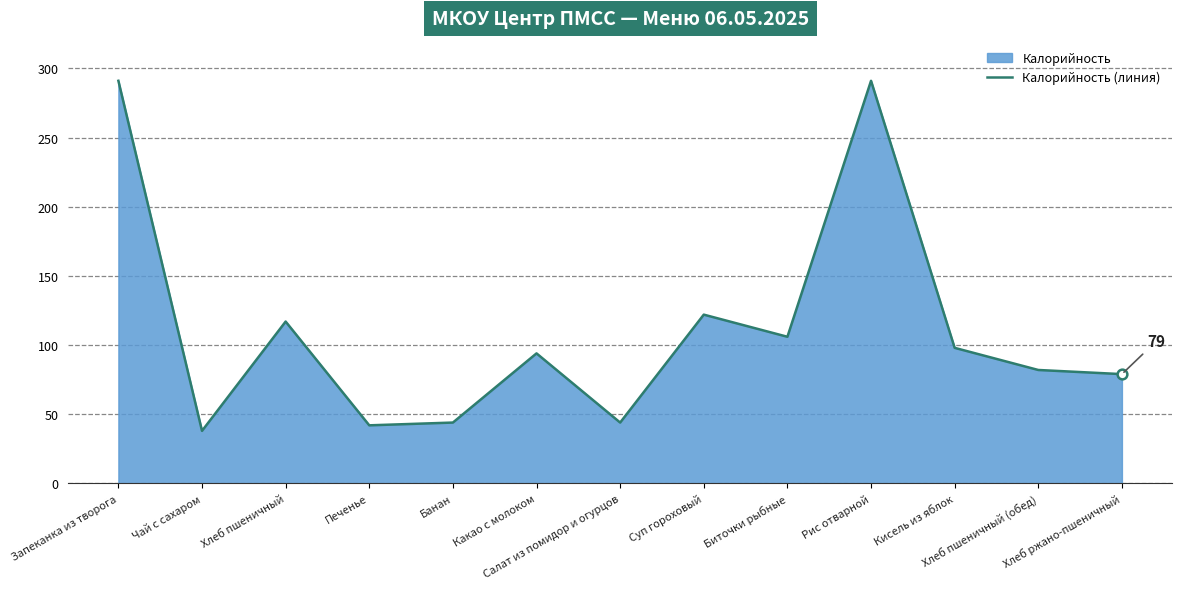

At which category does the data reach its first local valley?

Чай с сахаром